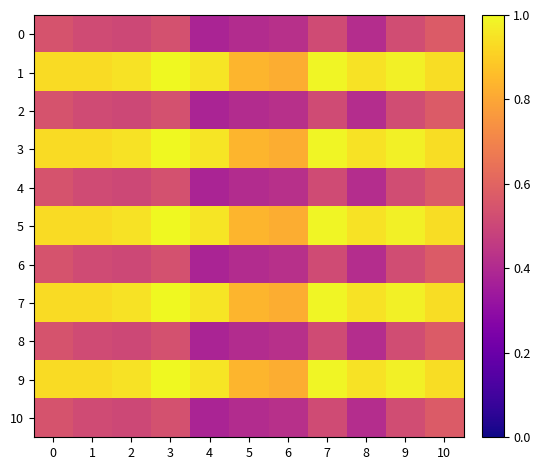

What is the total value across all series at 1?

7.8